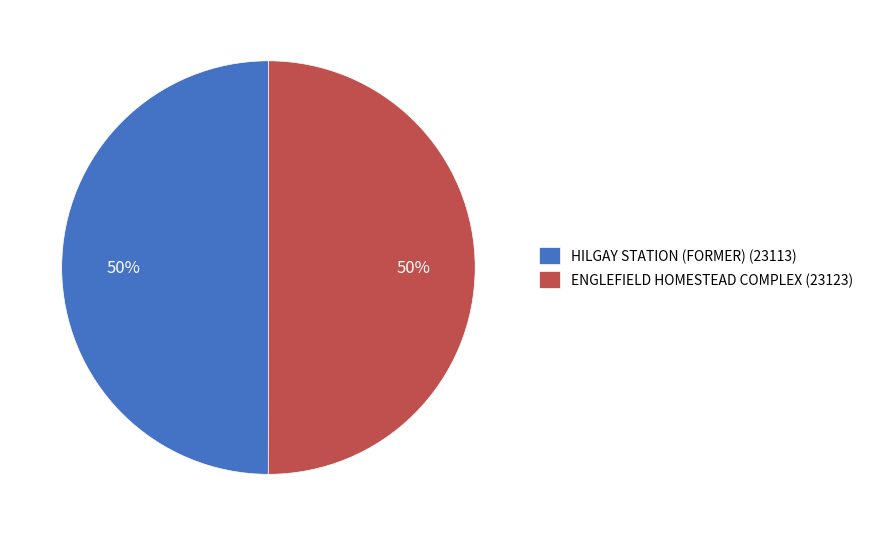

Is the sum of HILGAY STATION (FORMER) (23113) and ENGLEFIELD HOMESTEAD COMPLEX (23123) greater than half?

Yes